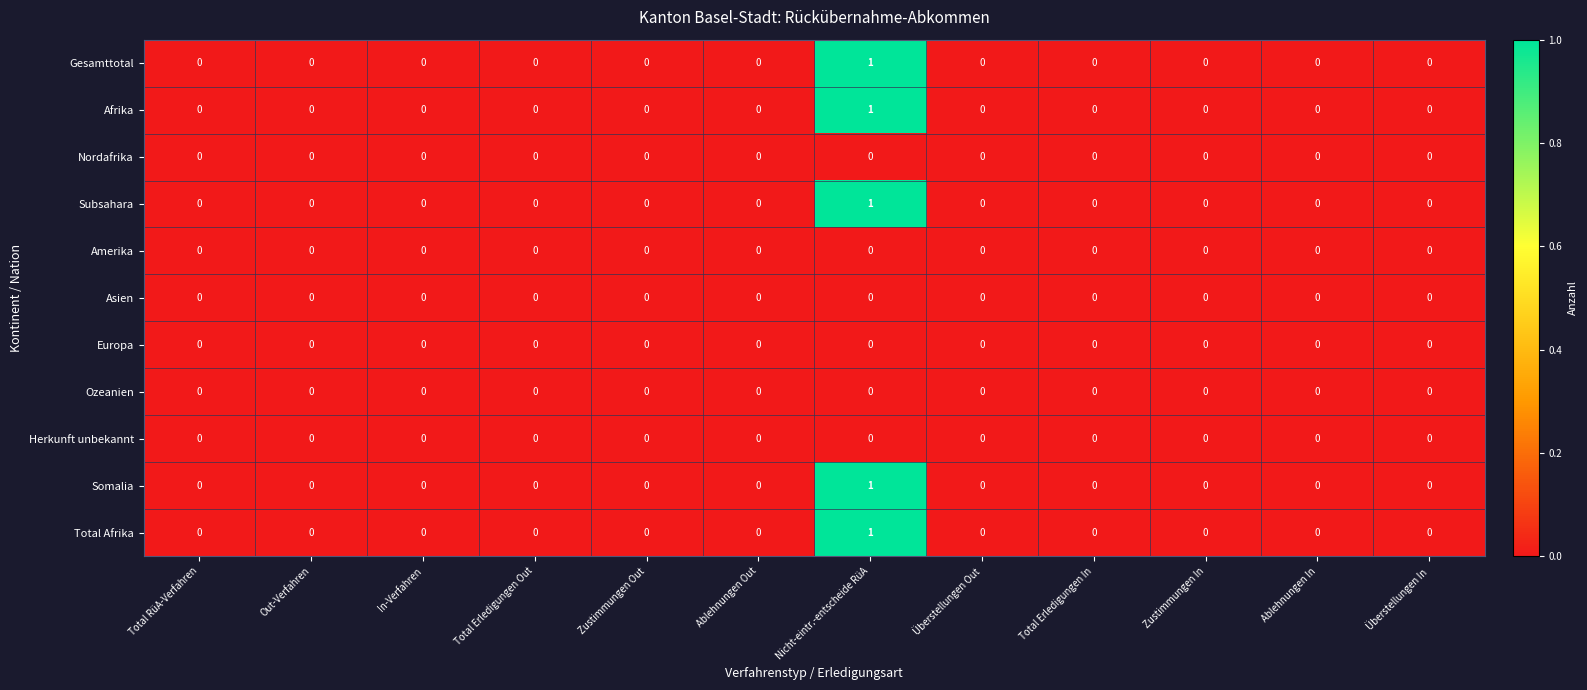

Which category has the highest value in the Subsahara series?

Nicht-eintr.-entscheide RüA